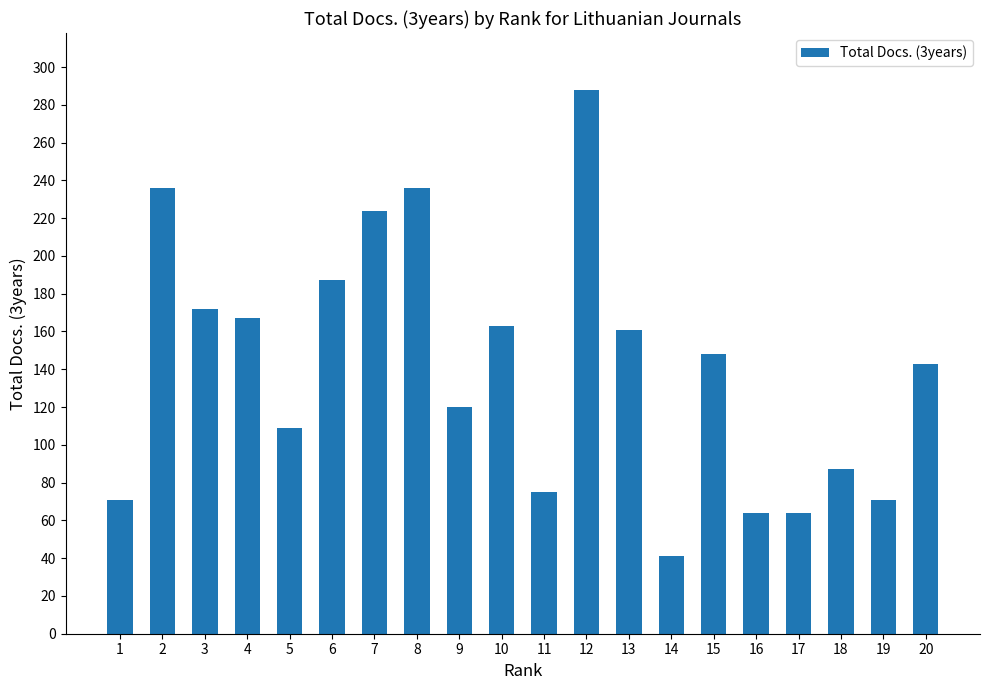

Does the chart contain stacked bars?

No